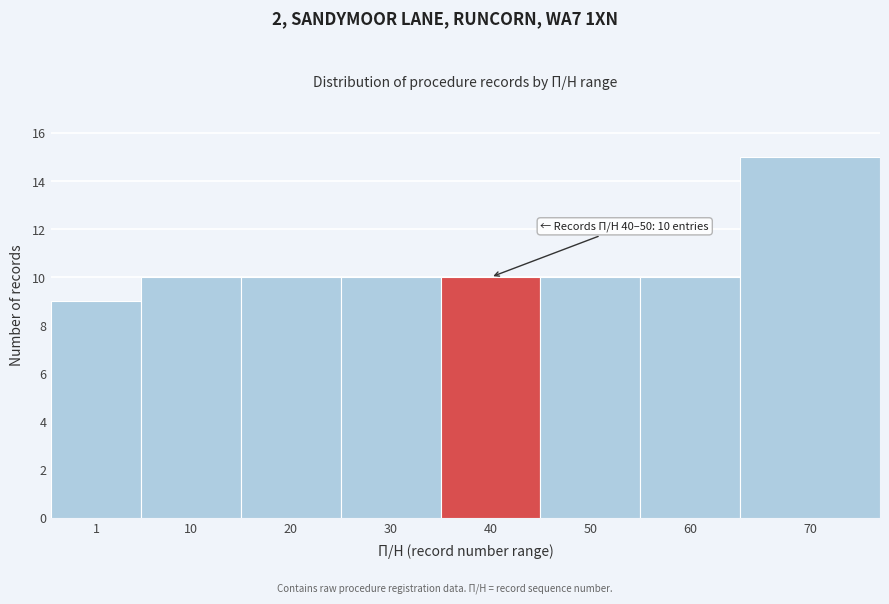

Reading left to right, what are all the values shown in this chart?

9	10	10	10	10	10	10	15